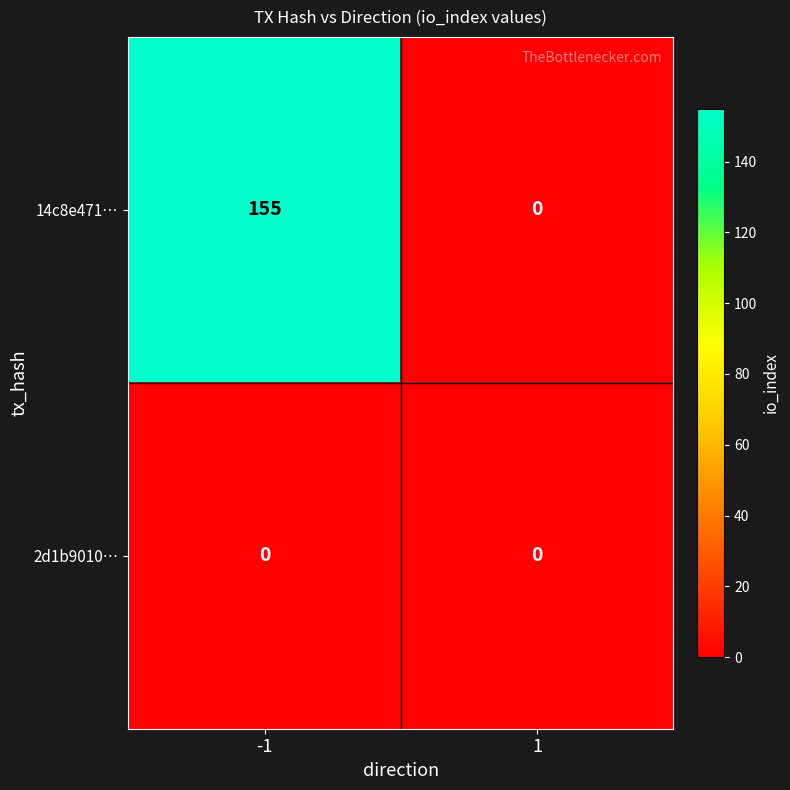

Is it true that 14c8e471… equals 155 at -1?

True